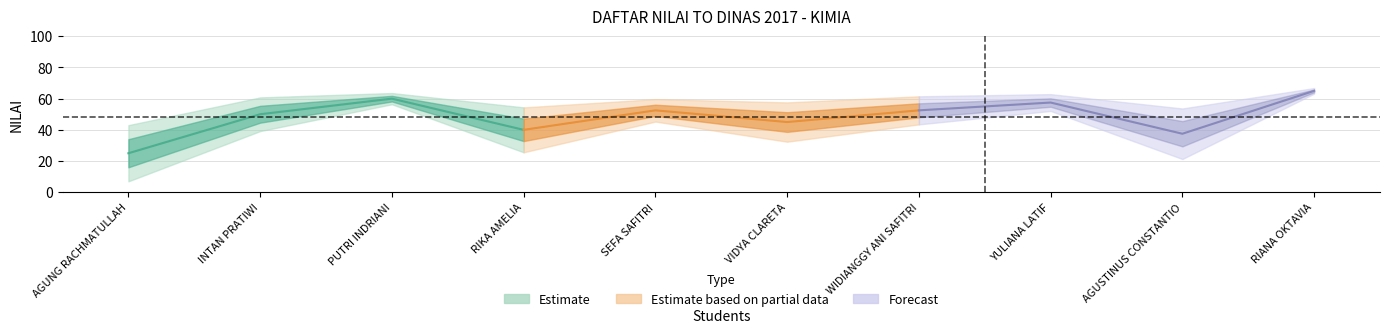

Between INTAN PRATIWI and SEFA SAFITRI, which is larger?

SEFA SAFITRI